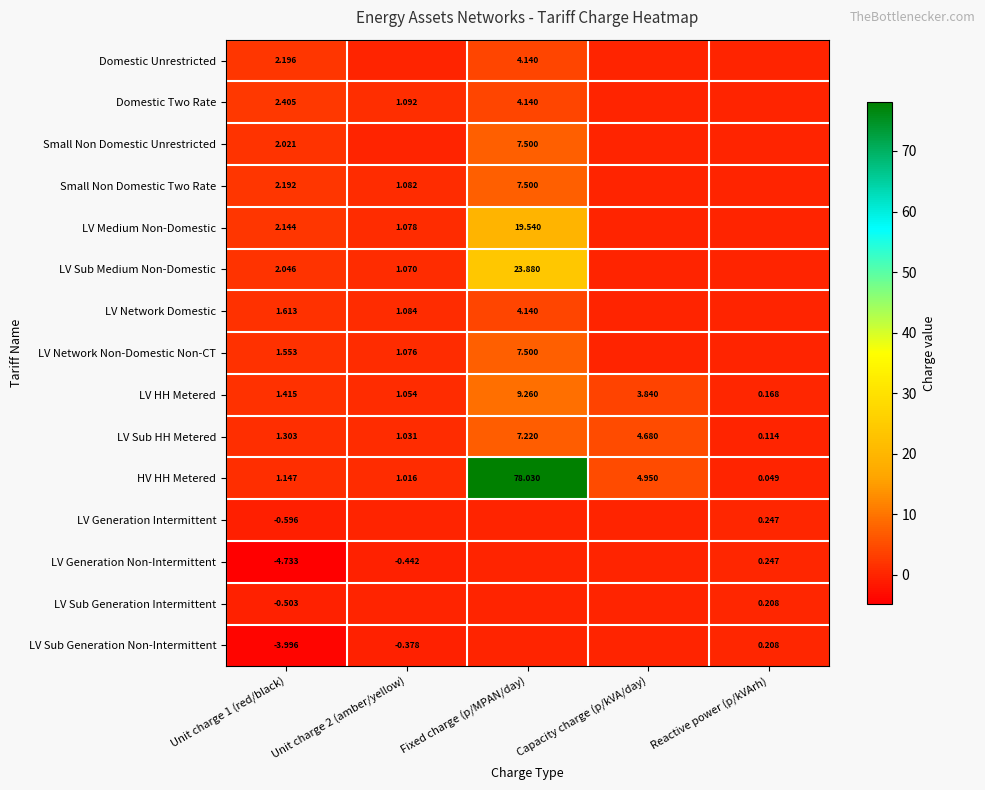

Where is HV HH Metered nearest to the value 39?

Capacity charge (p/kVA/day)